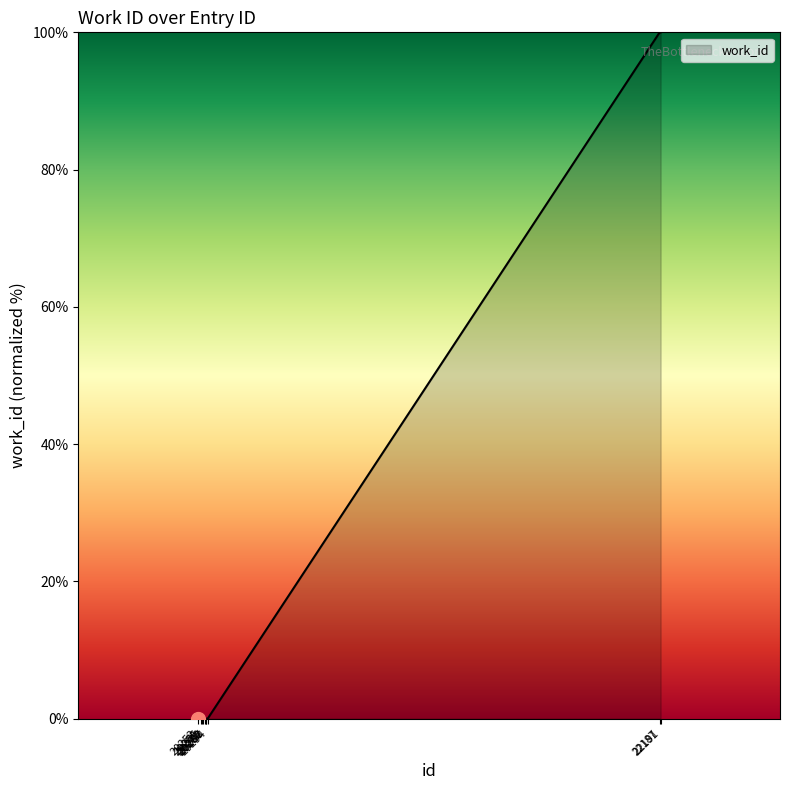

Count the number of categories in the chart.

10